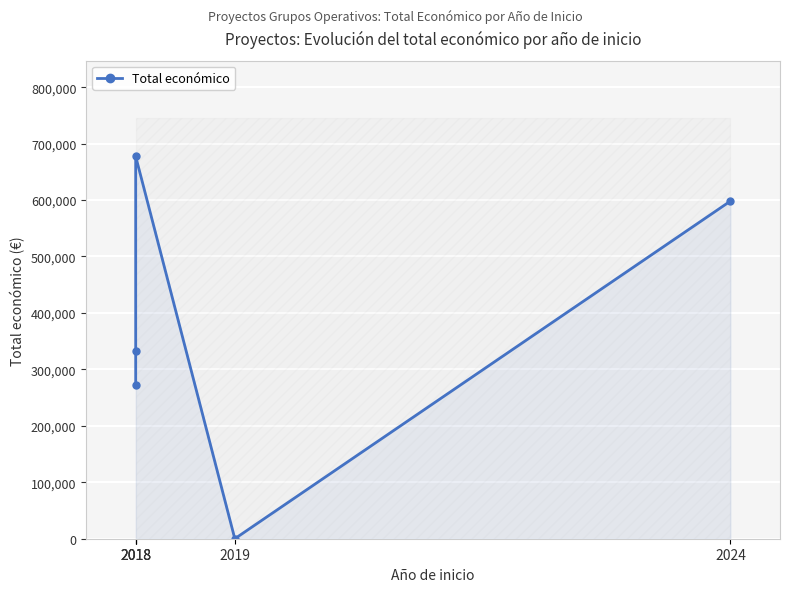

What is the greatest value displayed?

677425